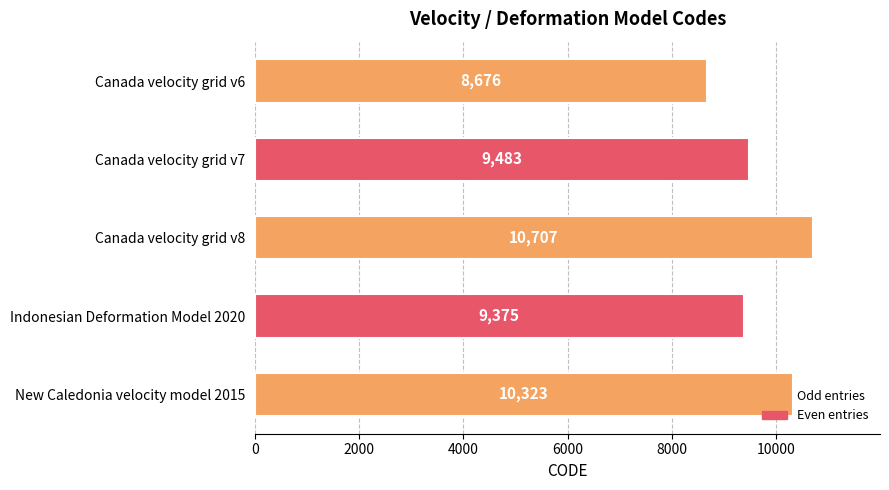

What is the difference between the maximum and minimum values?

2031